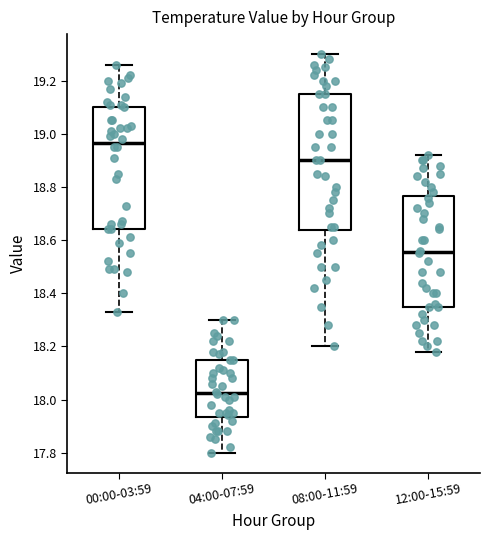

Which box has the lowest median line?

04:00-07:59